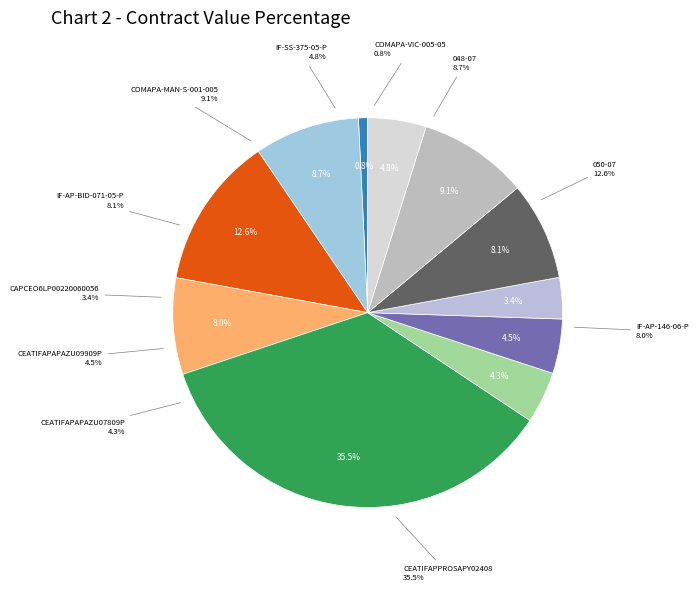

Is it true that IF-SS-375-05-P is 1% of the pie?

False